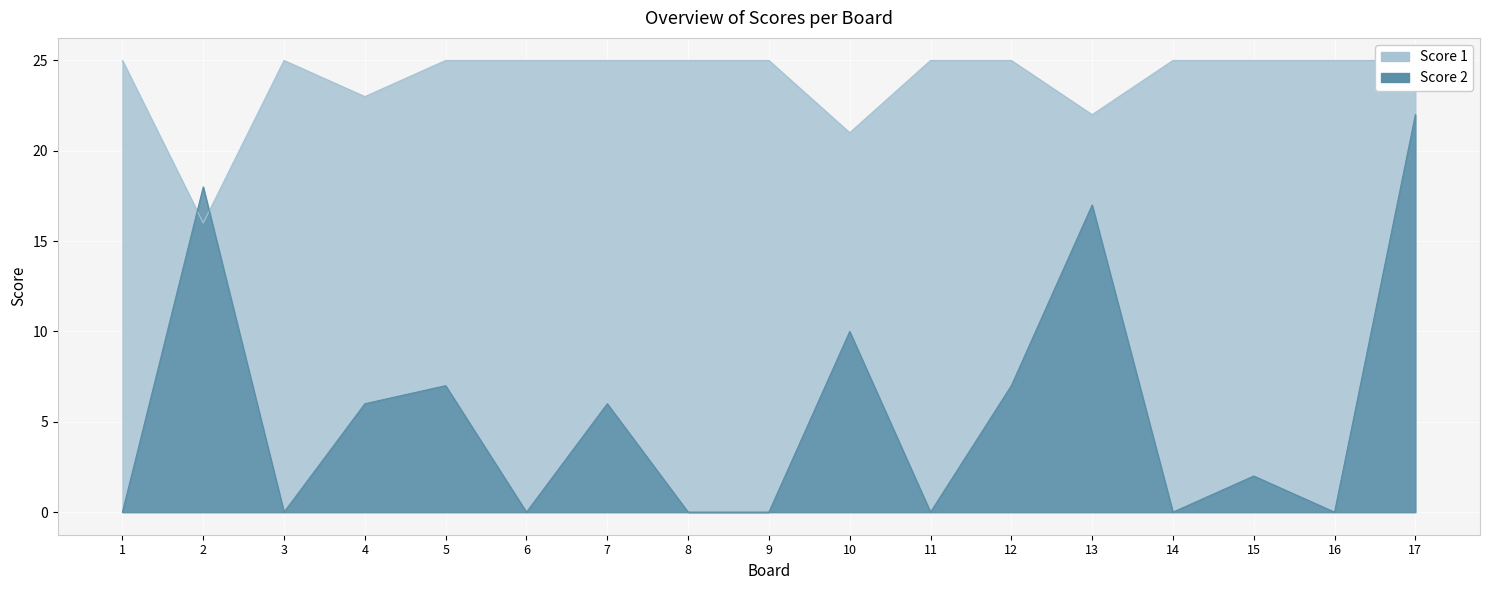

Which series has the largest total across all categories?

Score 1